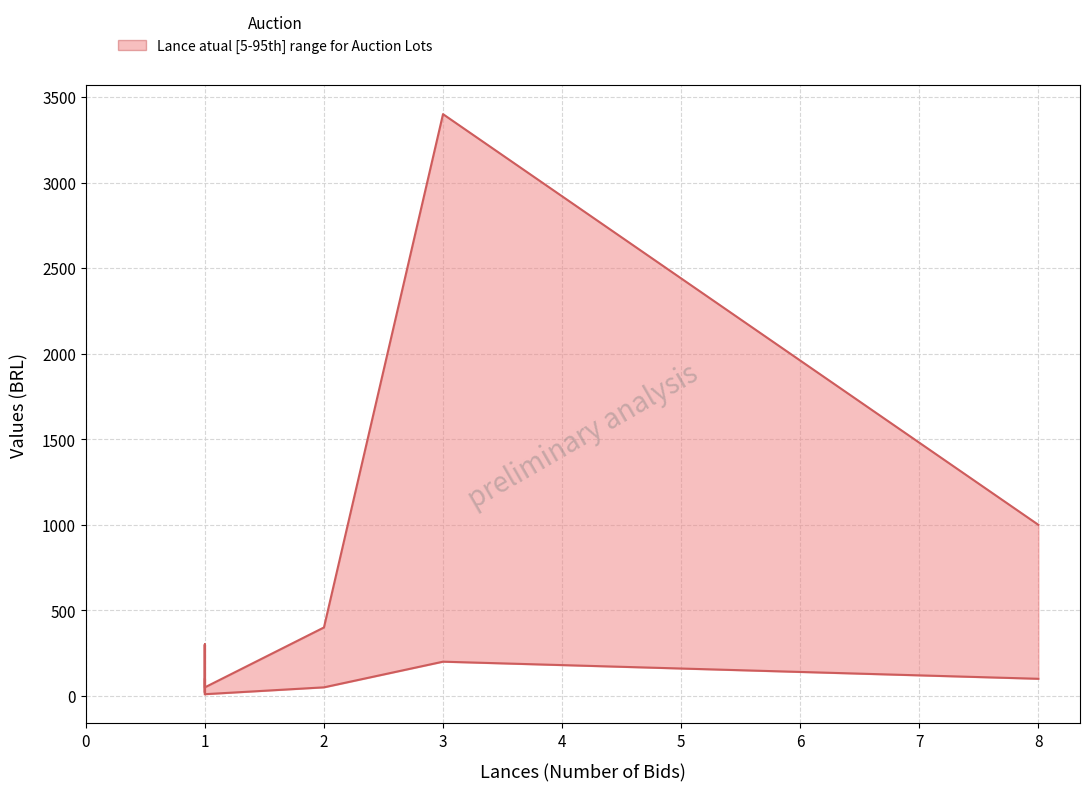

True or false: Lance atual and Inc. minimo cross at least once.

False